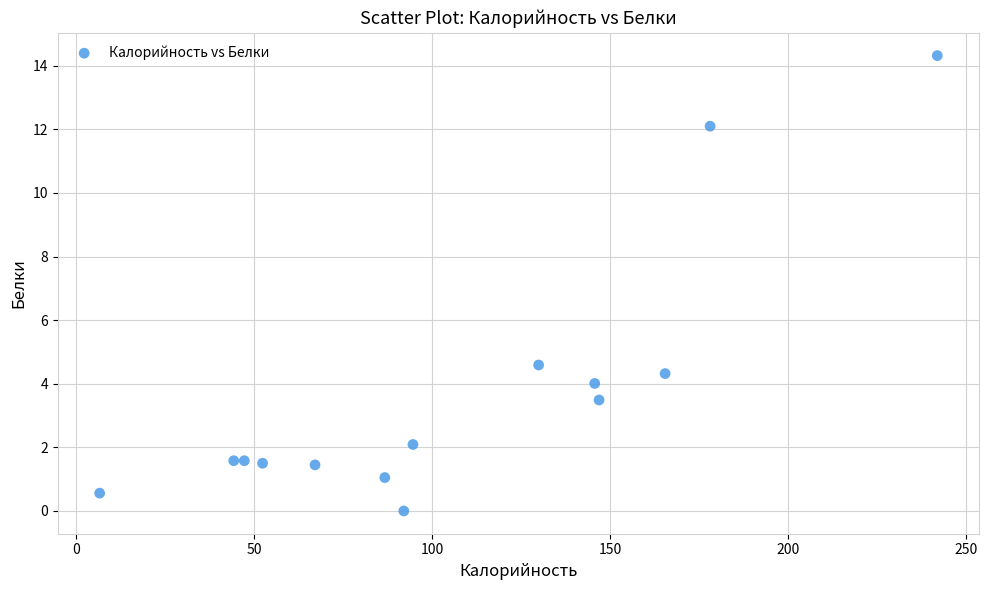

What Y value in the scatter plot is closest to 7?

4.6